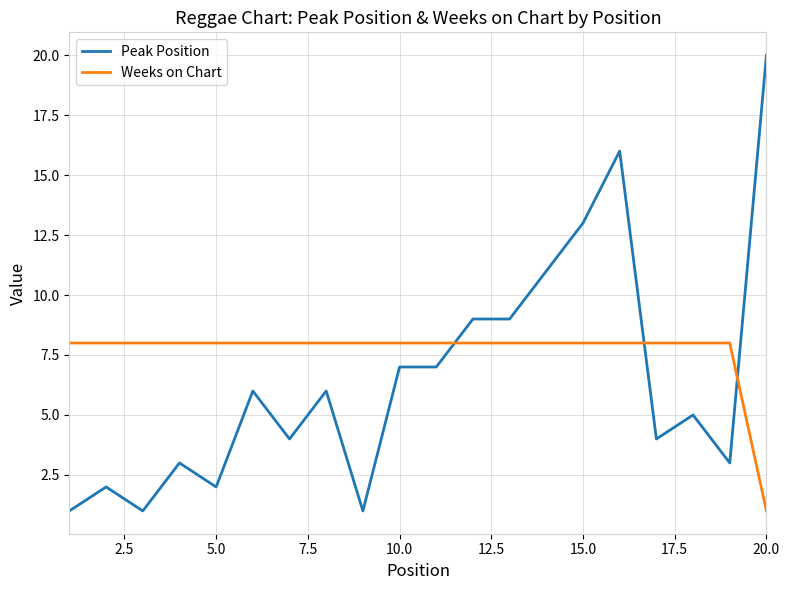

How many times do Weeks on Chart and Peak Position cross each other?

3